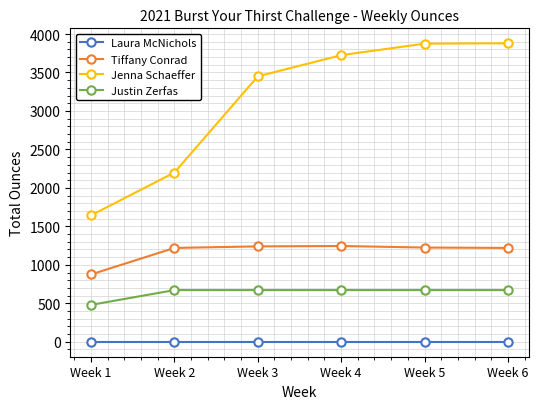

What is the sum of all Justin Zerfas values?

3840